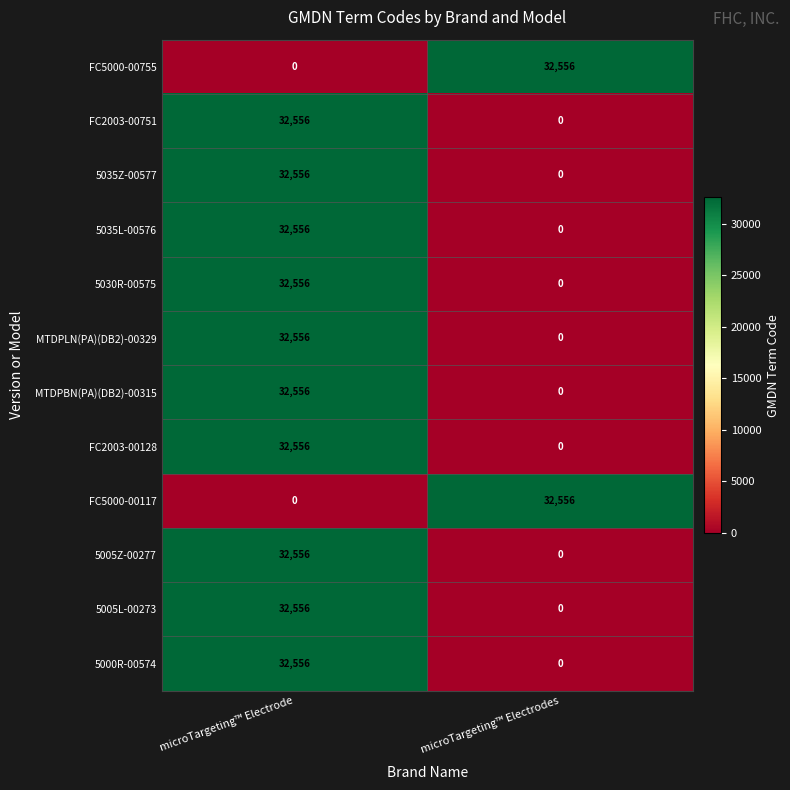

How many data points does each series have?

2